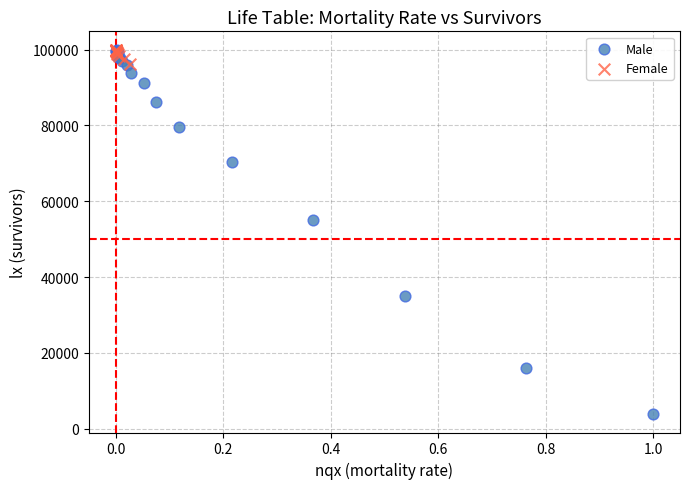

Which series contains the lowest Y value?

Male